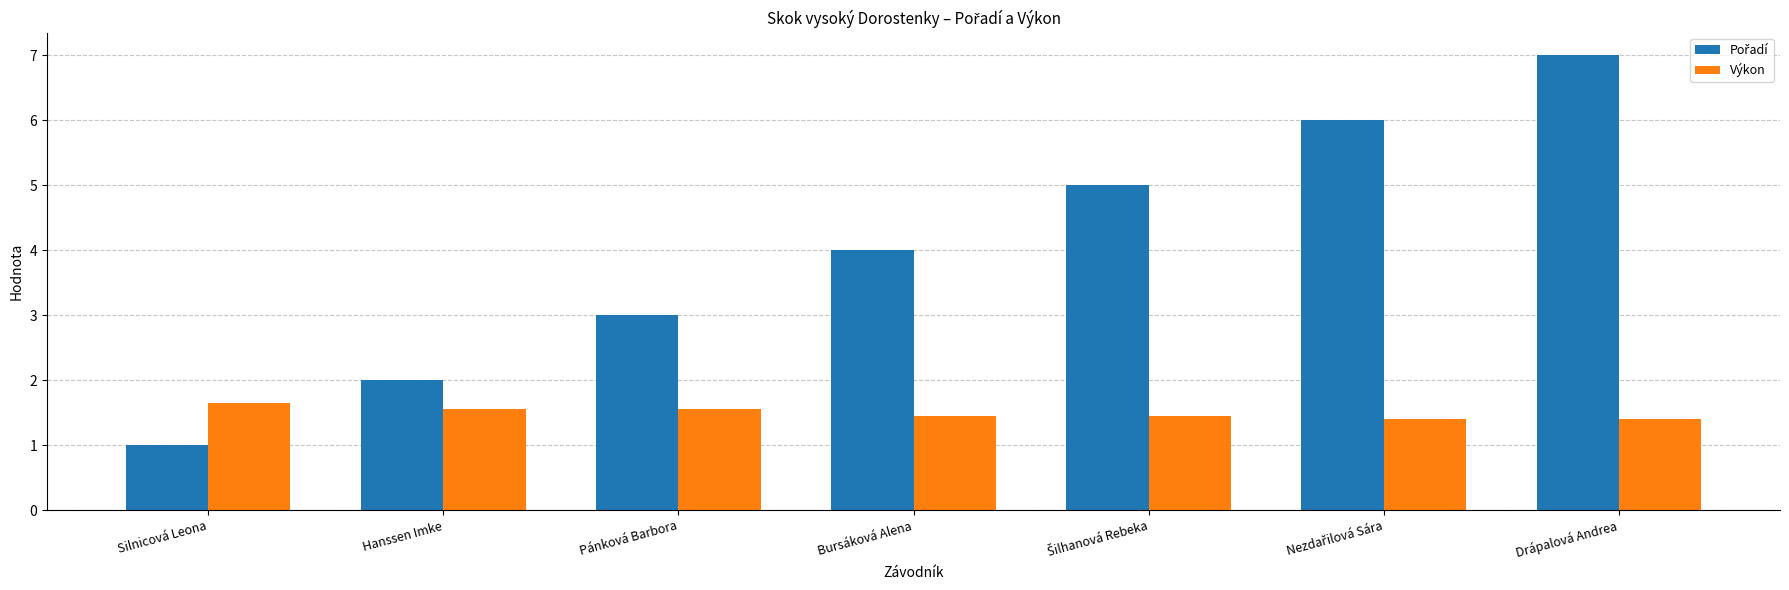

What is the average value of the Výkon series?

1.5